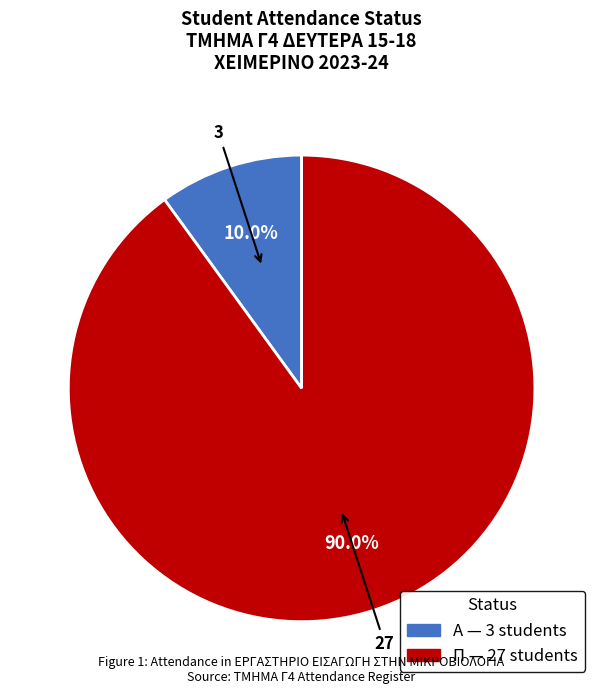

Is there a majority slice in this chart?

Yes